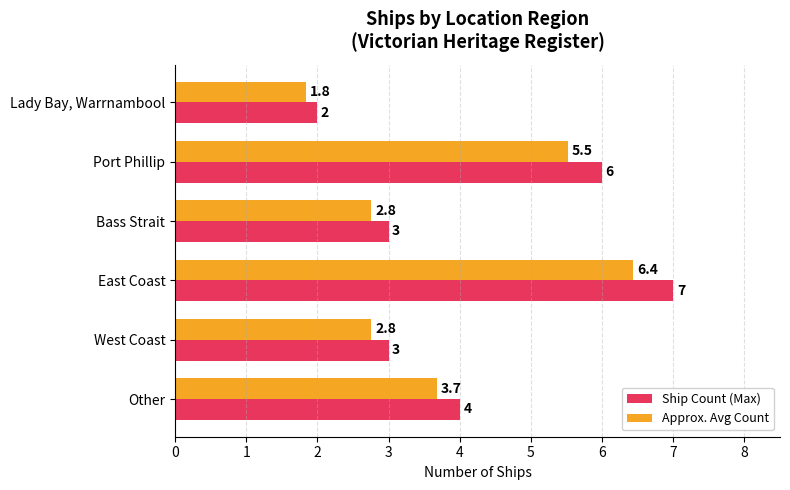

Count the Ship Count (Max) values in the range 3 to 6.

4